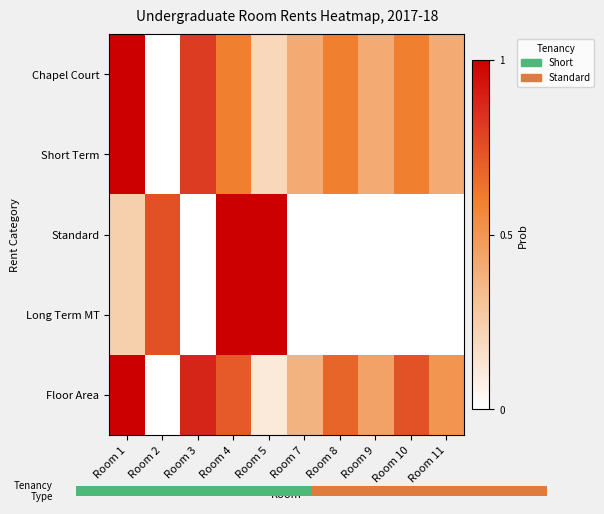

Reading left to right, transcribe all the data shown in this chart.

Chapel Court: Room 1=1.0	Room 2=0.0	Room 3=0.8	Room 4=0.6	Room 5=0.2	Room 7=0.4	Room 8=0.6	Room 9=0.4	Room 10=0.6	Room 11=0.4
Short Term: Room 1=1.0	Room 2=0.0	Room 3=0.8	Room 4=0.6	Room 5=0.2	Room 7=0.4	Room 8=0.6	Room 9=0.4	Room 10=0.6	Room 11=0.4
Standard: Room 1=0.2	Room 2=0.7	Room 3=0.0	Room 4=1.0	Room 5=1.0	Room 7=0.0	Room 8=0.0	Room 9=0.0	Room 10=0.0	Room 11=0.0
Long Term MT: Room 1=0.2	Room 2=0.7	Room 3=0.0	Room 4=1.0	Room 5=1.0	Room 7=0.0	Room 8=0.0	Room 9=0.0	Room 10=0.0	Room 11=0.0
Floor Area: Room 1=1.0	Room 2=0.0	Room 3=0.9	Room 4=0.7	Room 5=0.1	Room 7=0.4	Room 8=0.7	Room 9=0.4	Room 10=0.7	Room 11=0.5